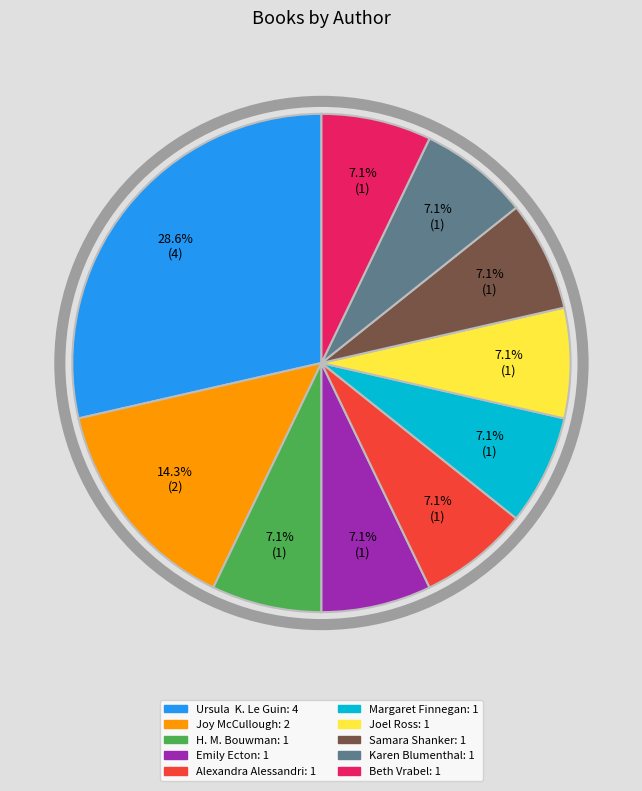

Does any single category account for the majority?

No